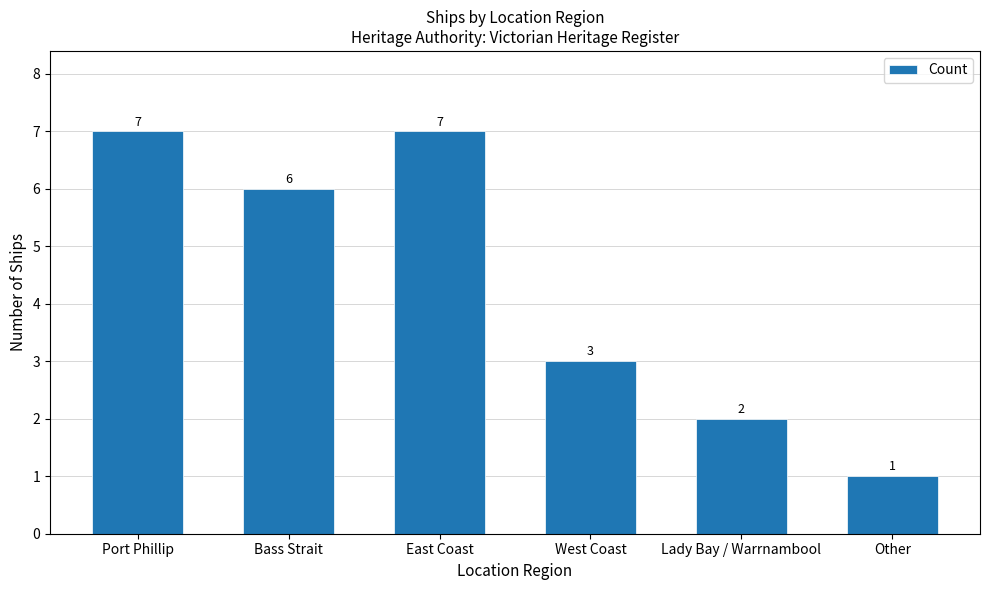

How many values are between 2 and 7?

5